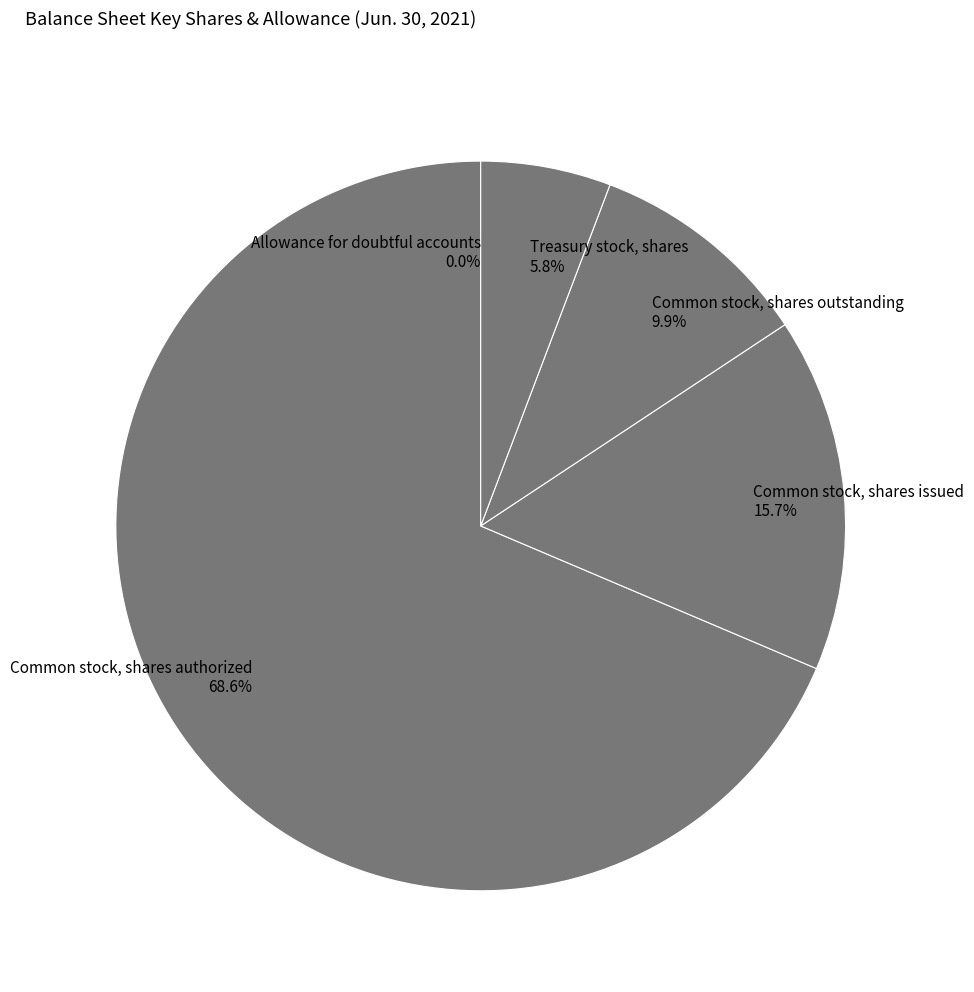

Which category accounts for the majority?

Common stock, shares authorized